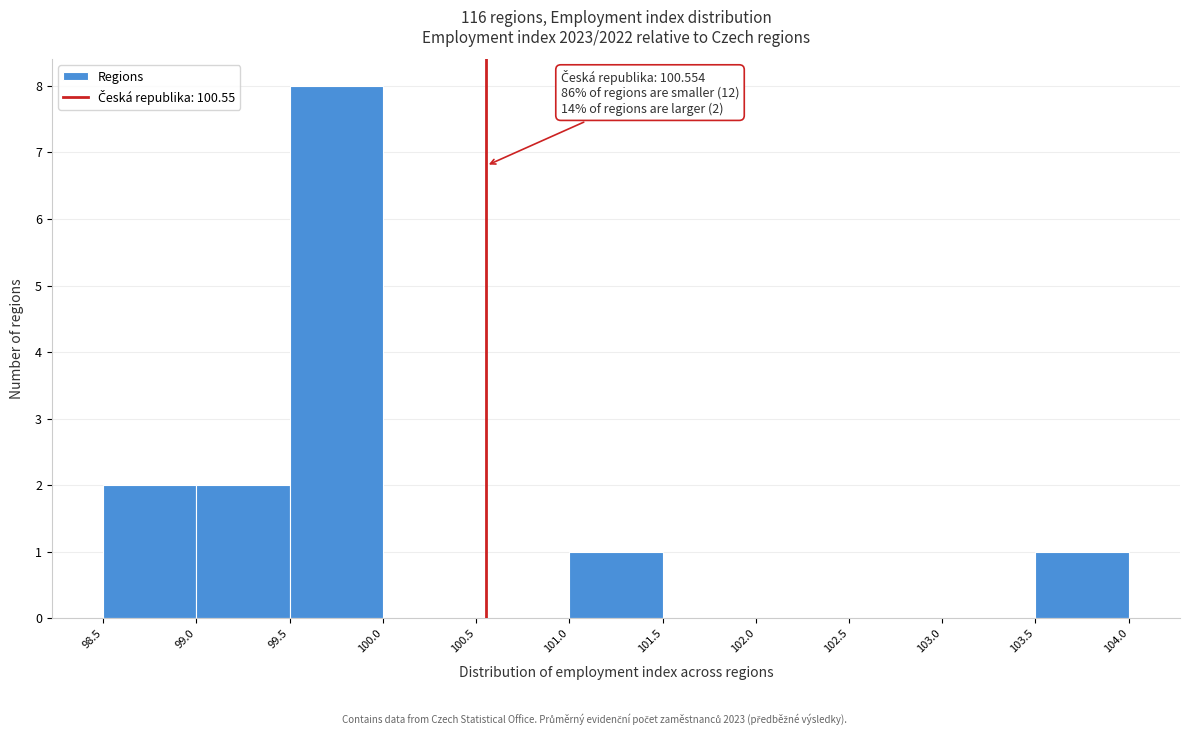

Which range on the x-axis has the tallest bar?

99.5 to 100.0